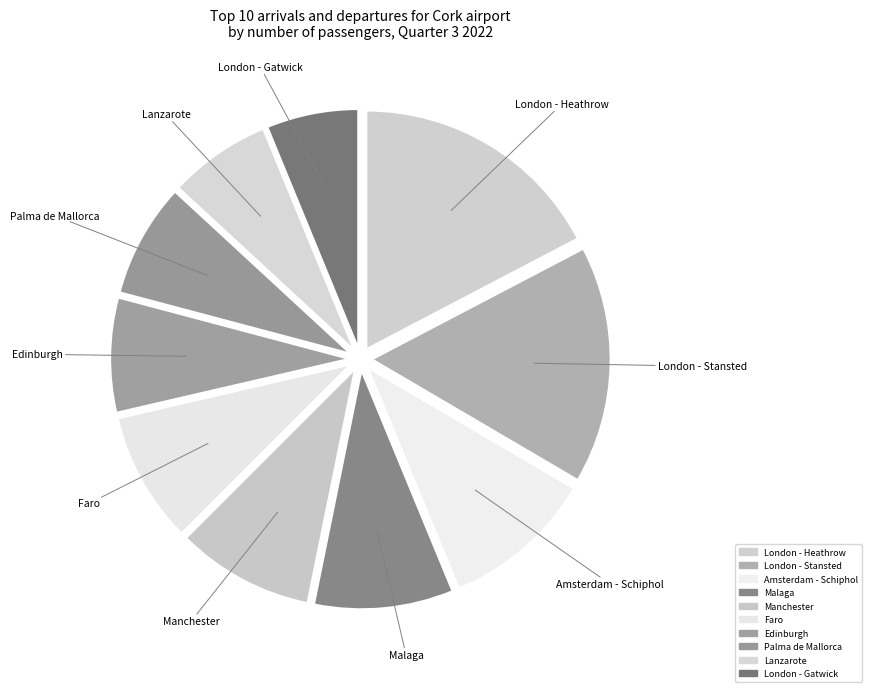

Which category has the smallest portion of the pie?

London - Gatwick